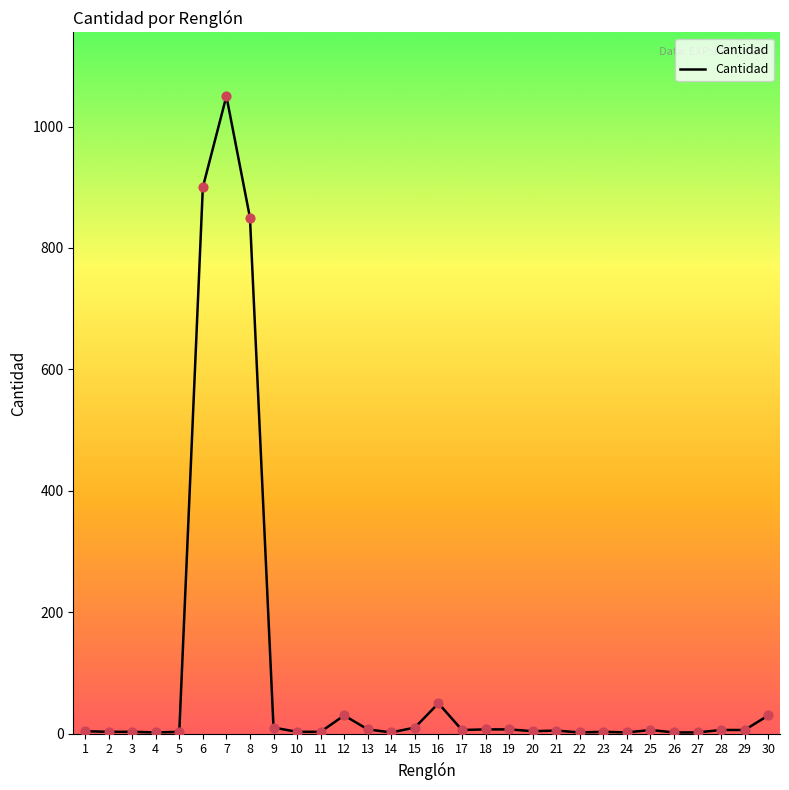

Approximately how many times larger is the value at 4 compared to 15?

0.2